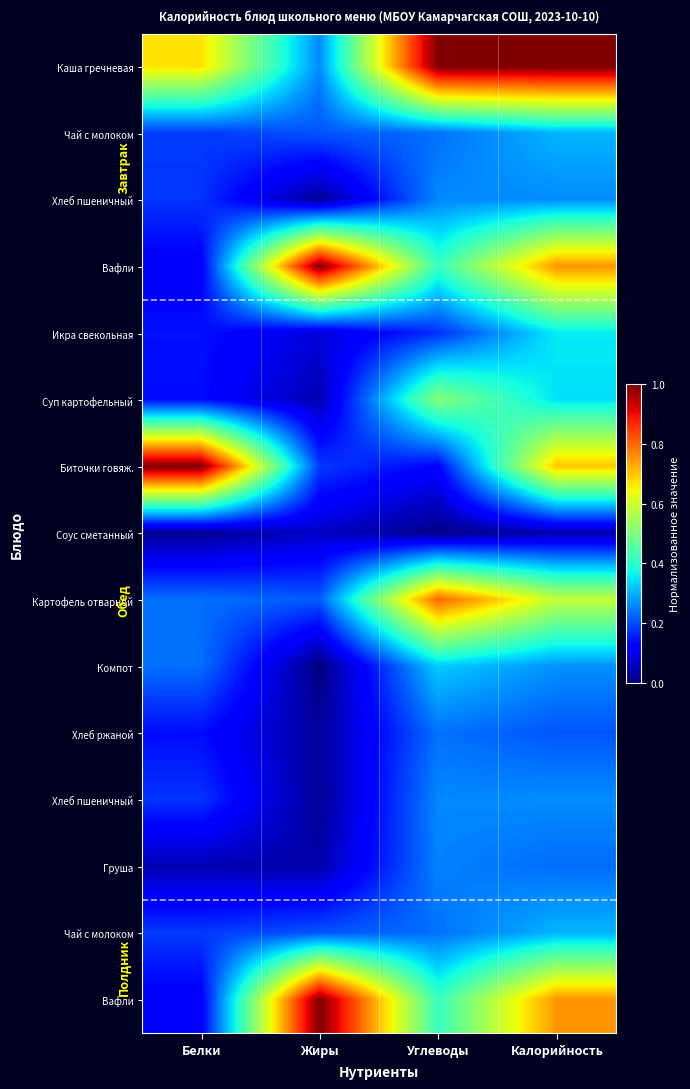

At which category is the sum across all series the highest?

Калорийность